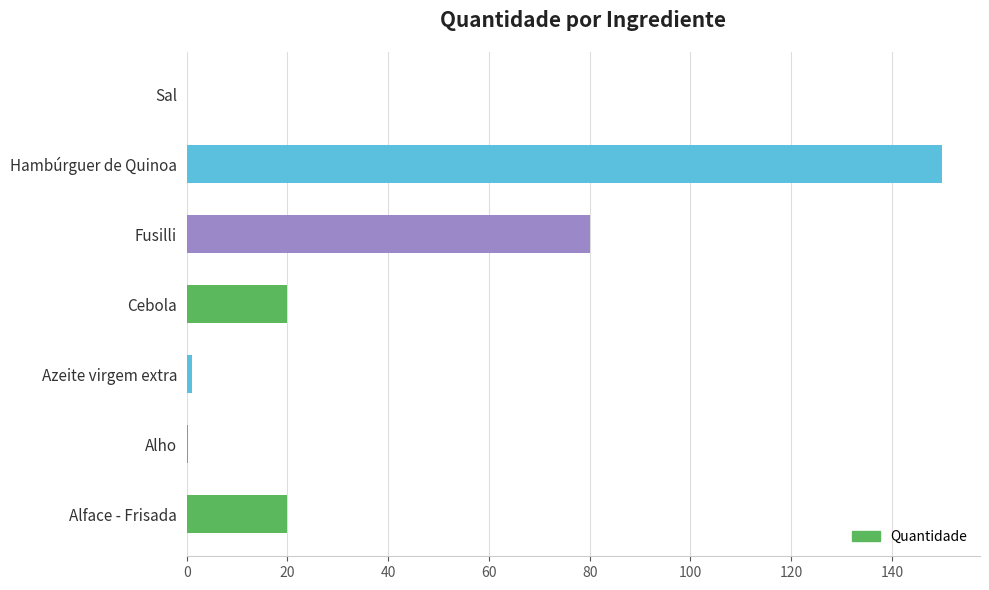

At which category does the chart reach its peak across all series?

Hambúrguer de Quinoa